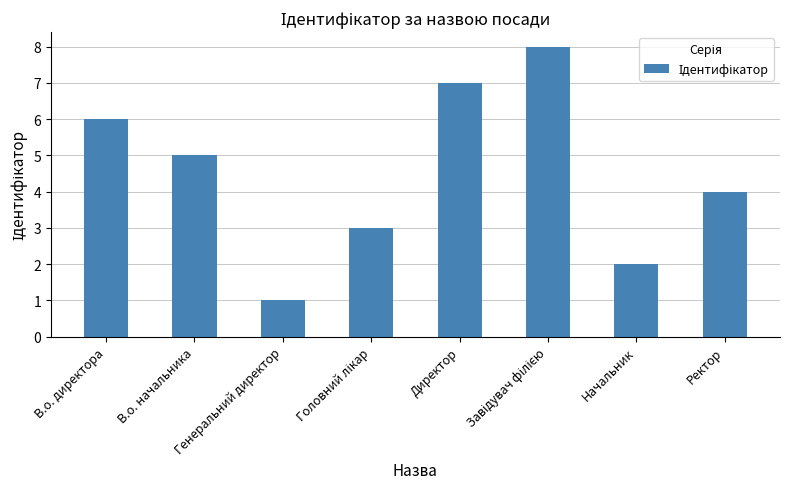

Does the chart contain stacked bars?

No